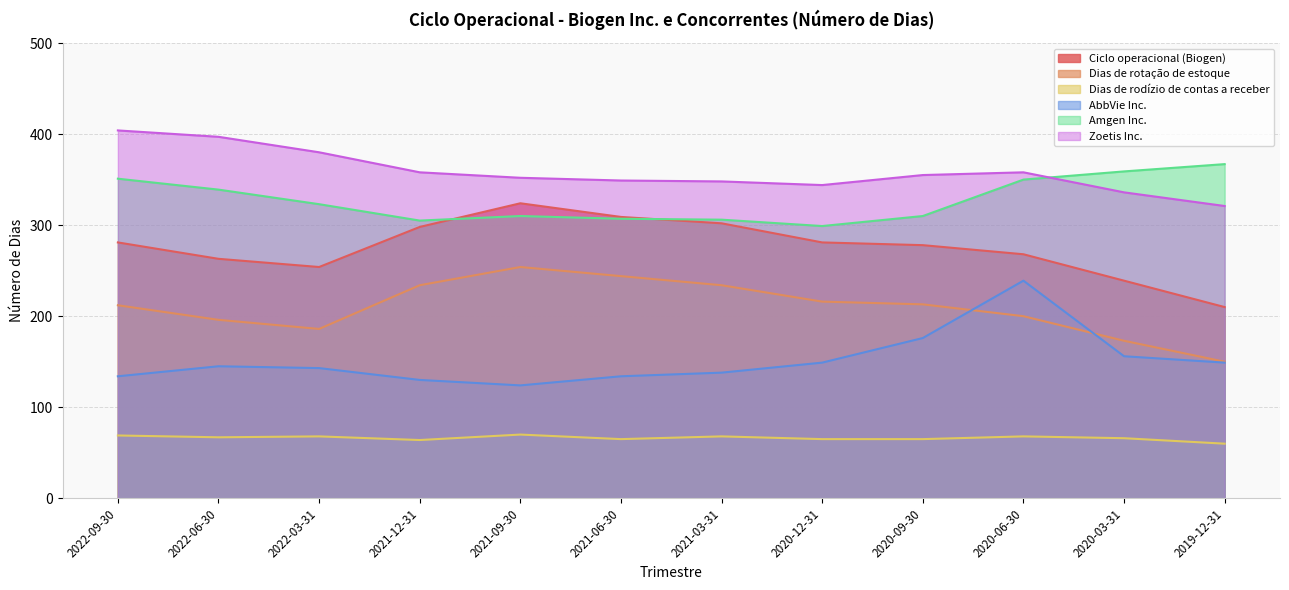

True or false: AbbVie Inc. and Dias de rodízio de contas a receber intersect in this chart.

False